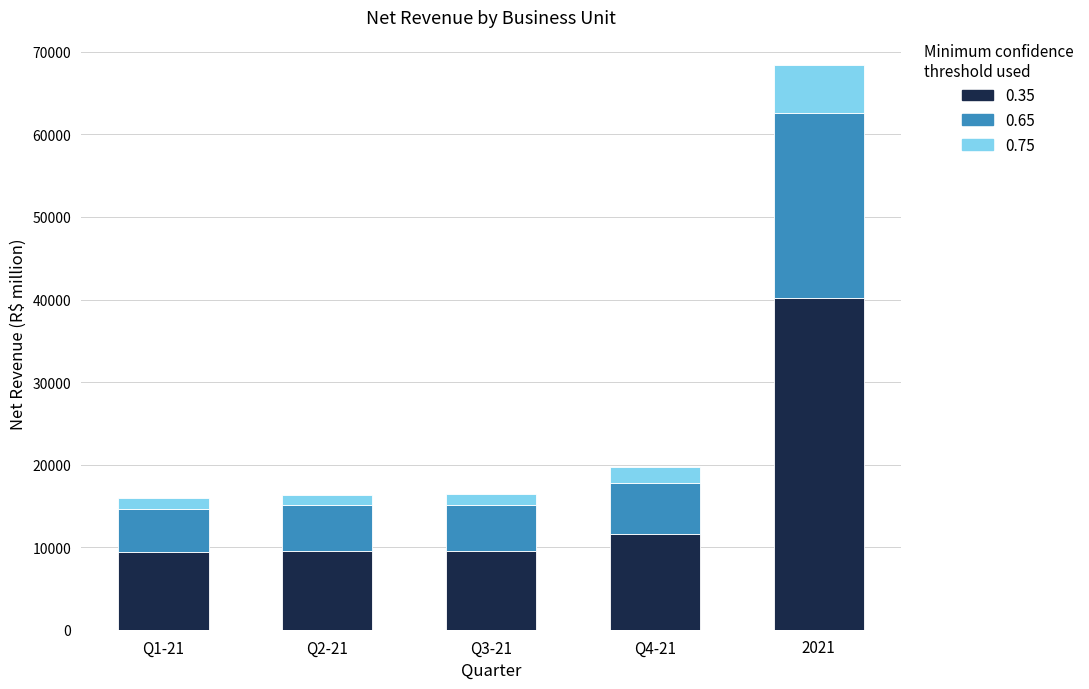

At which category is the sum across all series the highest?

2021